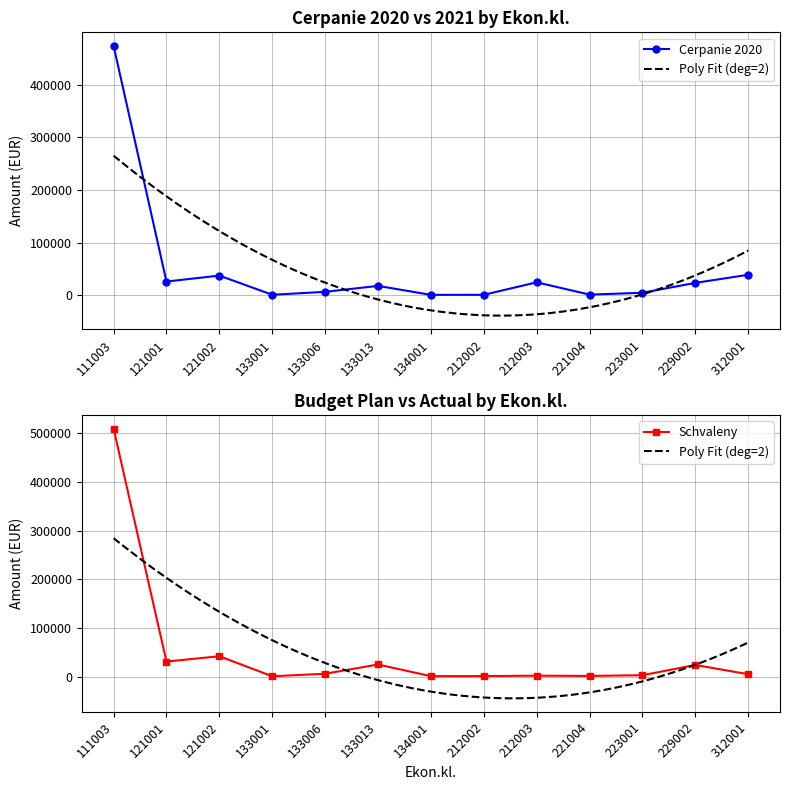

Between 133001 and 133006, which series saw the biggest shift?

Cerpanie 2020